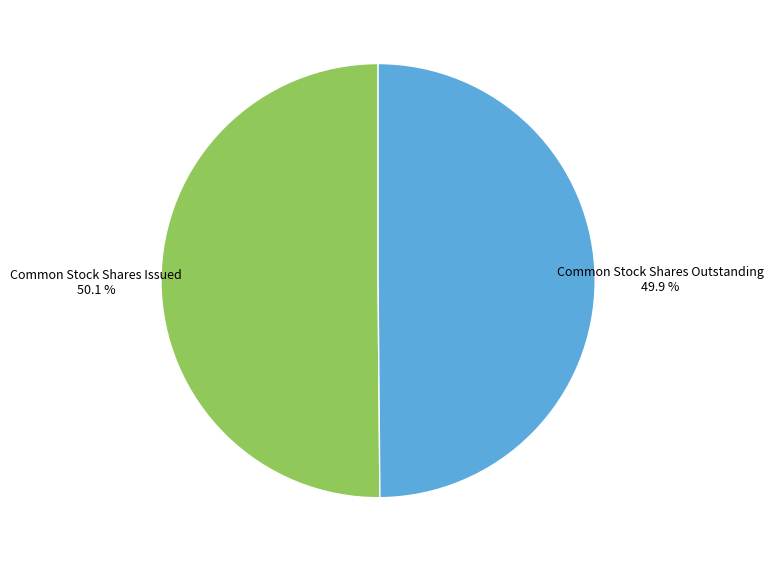

Is there any slice that represents more than half of the pie?

Yes